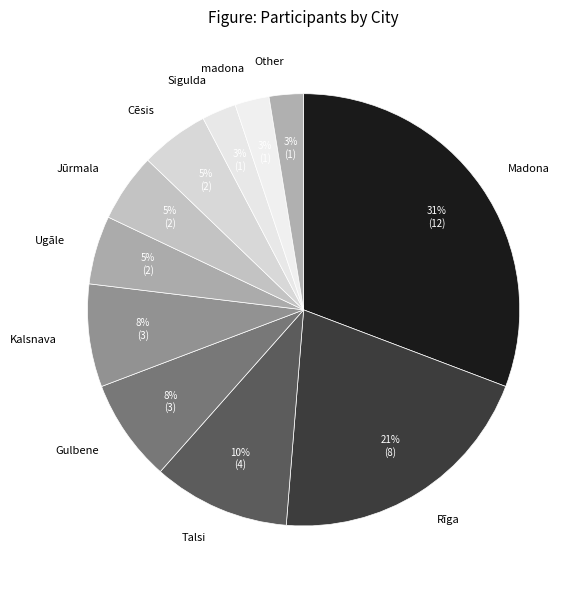

What percentage is the Ugāle slice, to the nearest percent?

5%